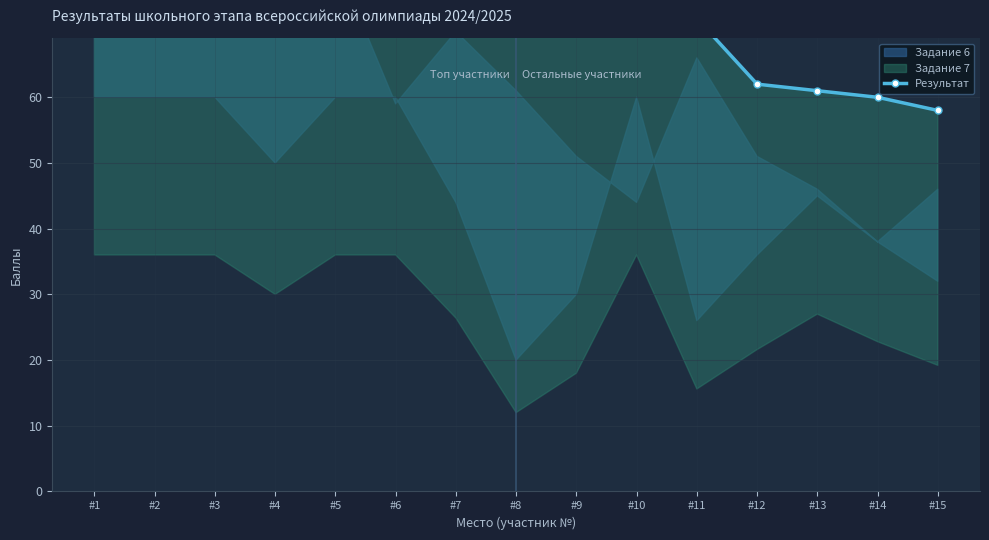

What is the ratio of the value at #6 to the value at #15?

1.5